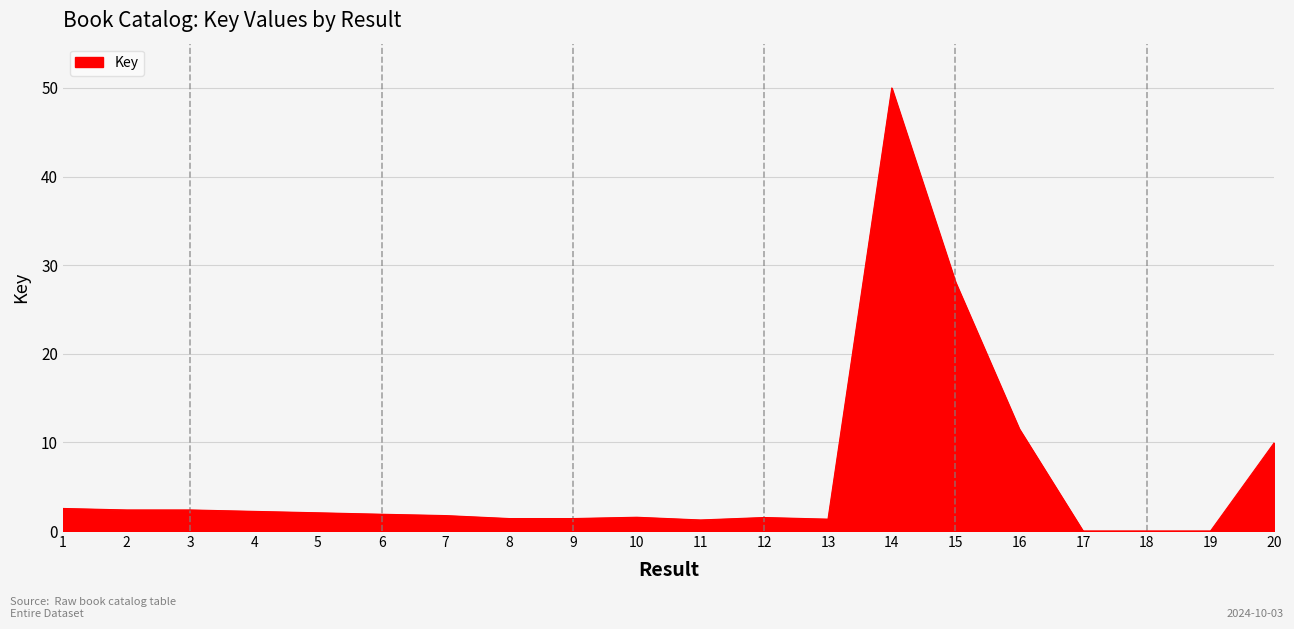

What is the ratio of the value at 15 to the value at 2?

11.8